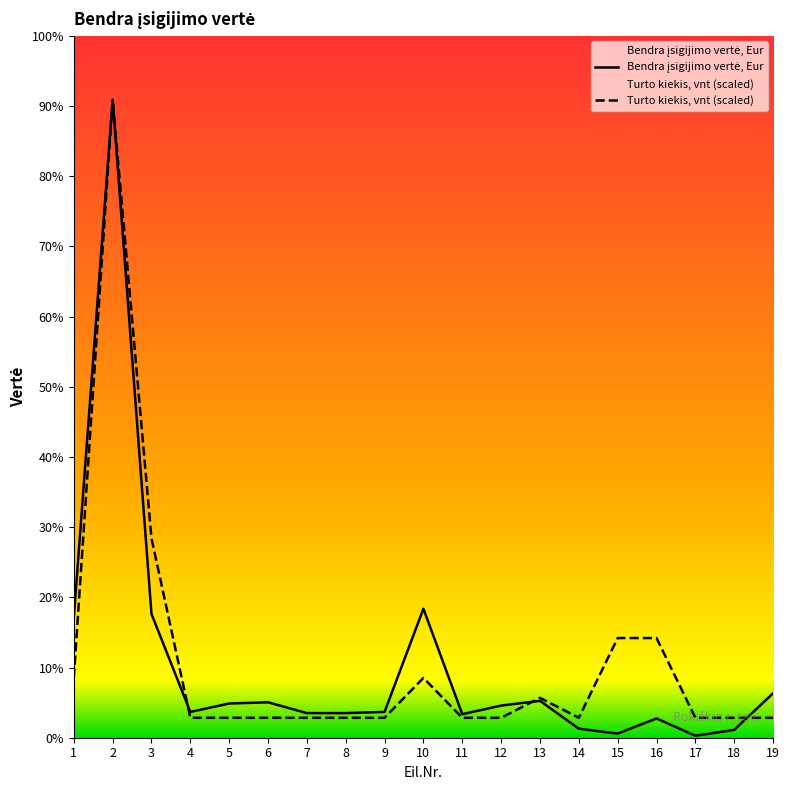

The Turto kiekis, vnt series shows 304.7 at 1. True or false?

True